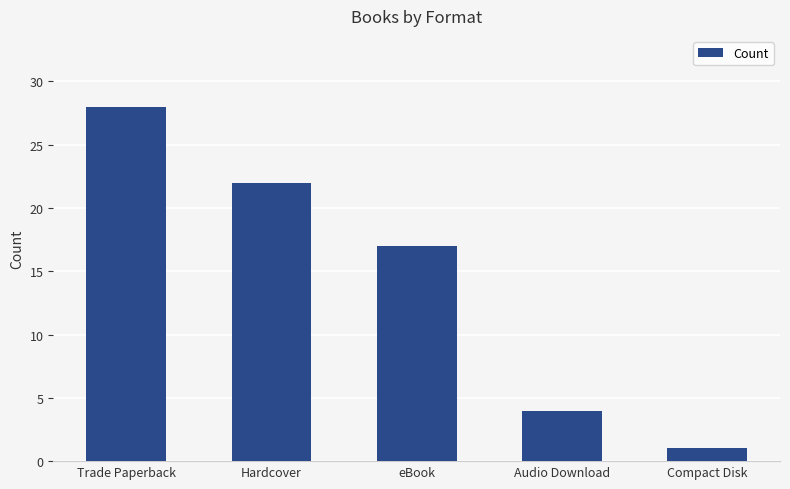

Count the number of categories in the chart.

5